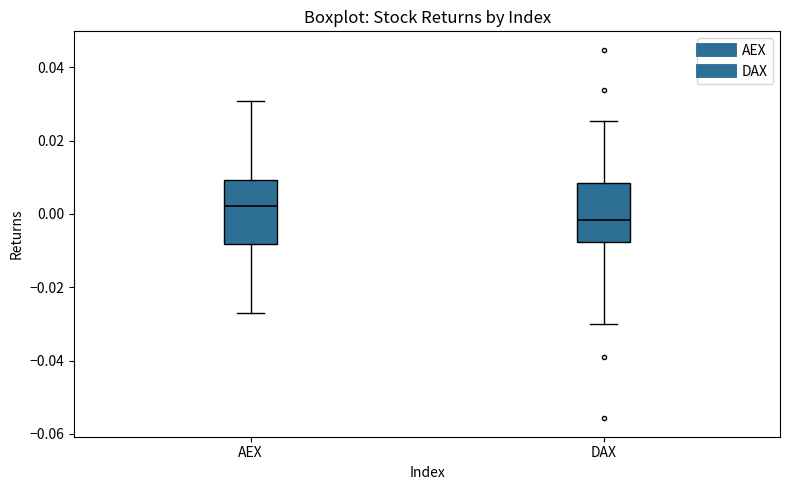

Where does the lower whisker of the box for DAX end on the y-axis? The values are not printed on the chart, so give them approximately, as read against the axis.

-0.030